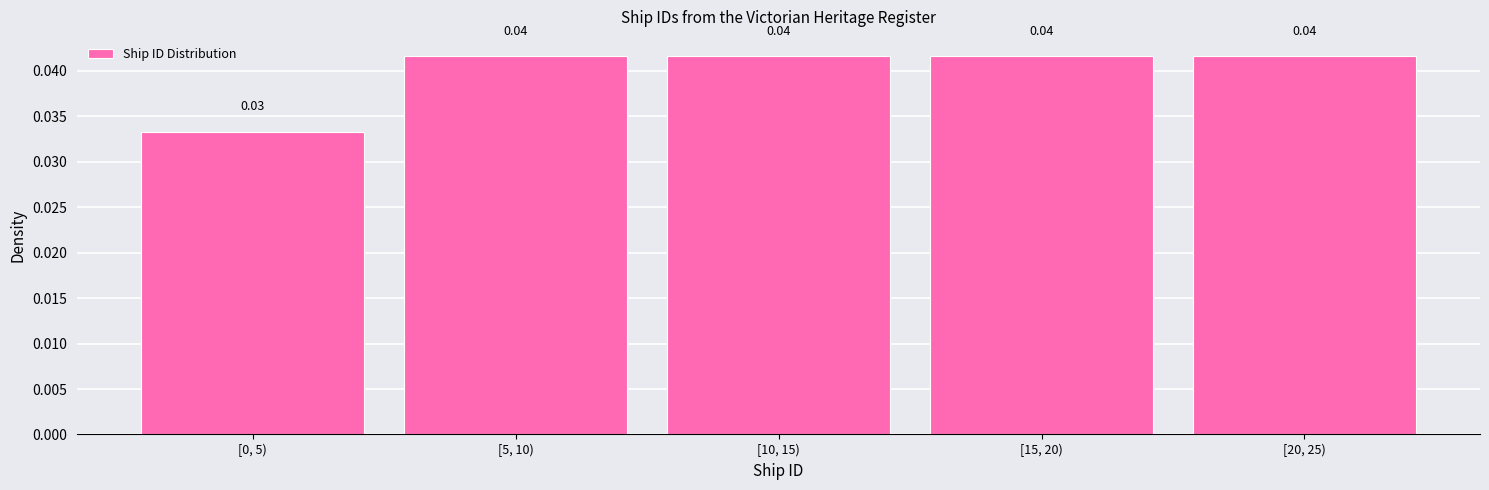

Which has a higher value, [15, 20) or [0, 5)?

[15, 20)